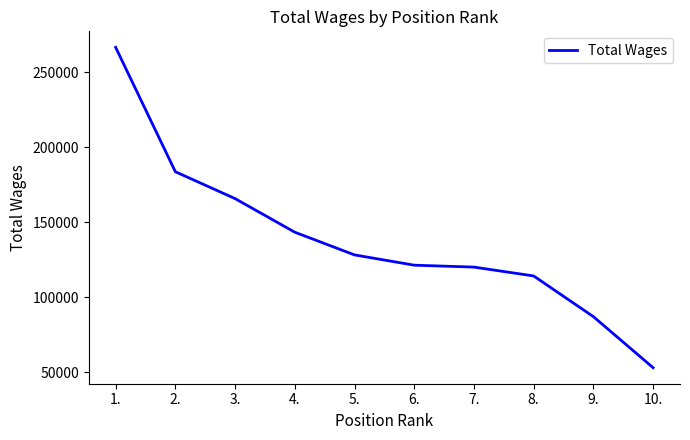

Reading right to left, extract all data points from this chart.

52955	87009	114174	120084	121360	128211	143357	165783	183710	266709